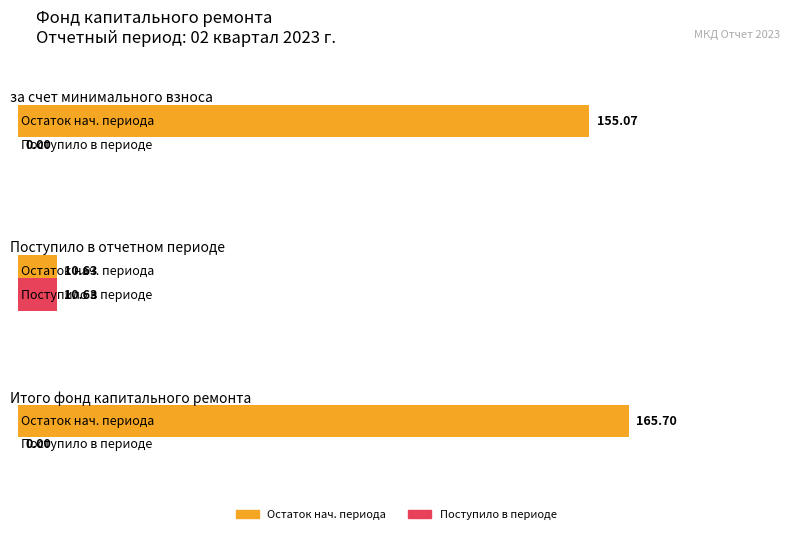

Where does the Average utilization series first go above 155?

за счет минимального взноса